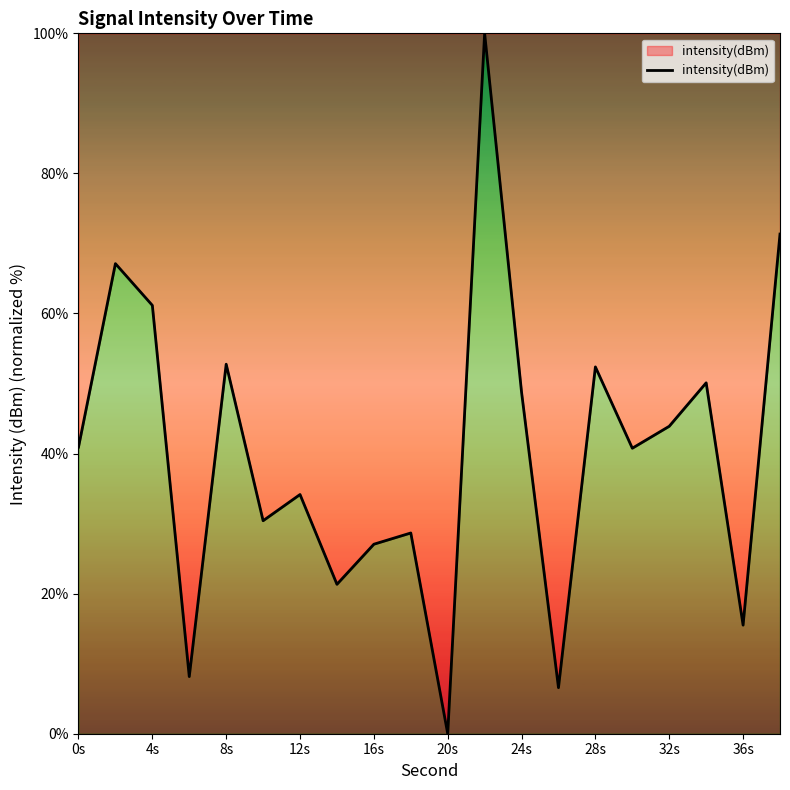

What is the greatest value displayed?

100.0